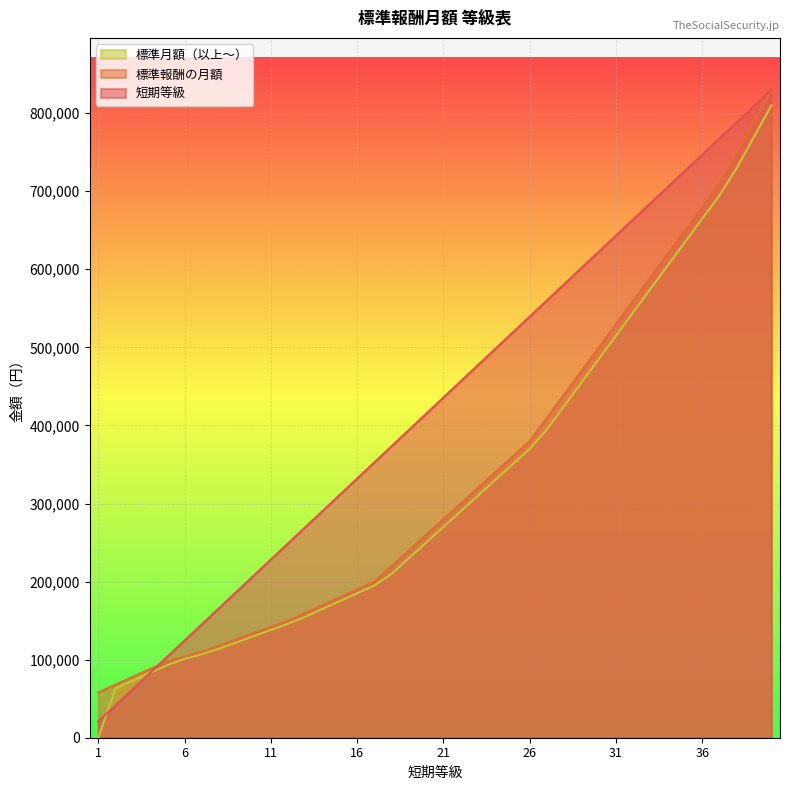

True or false: 標準月額（以上～） and 標準報酬の月額 cross at least once.

False